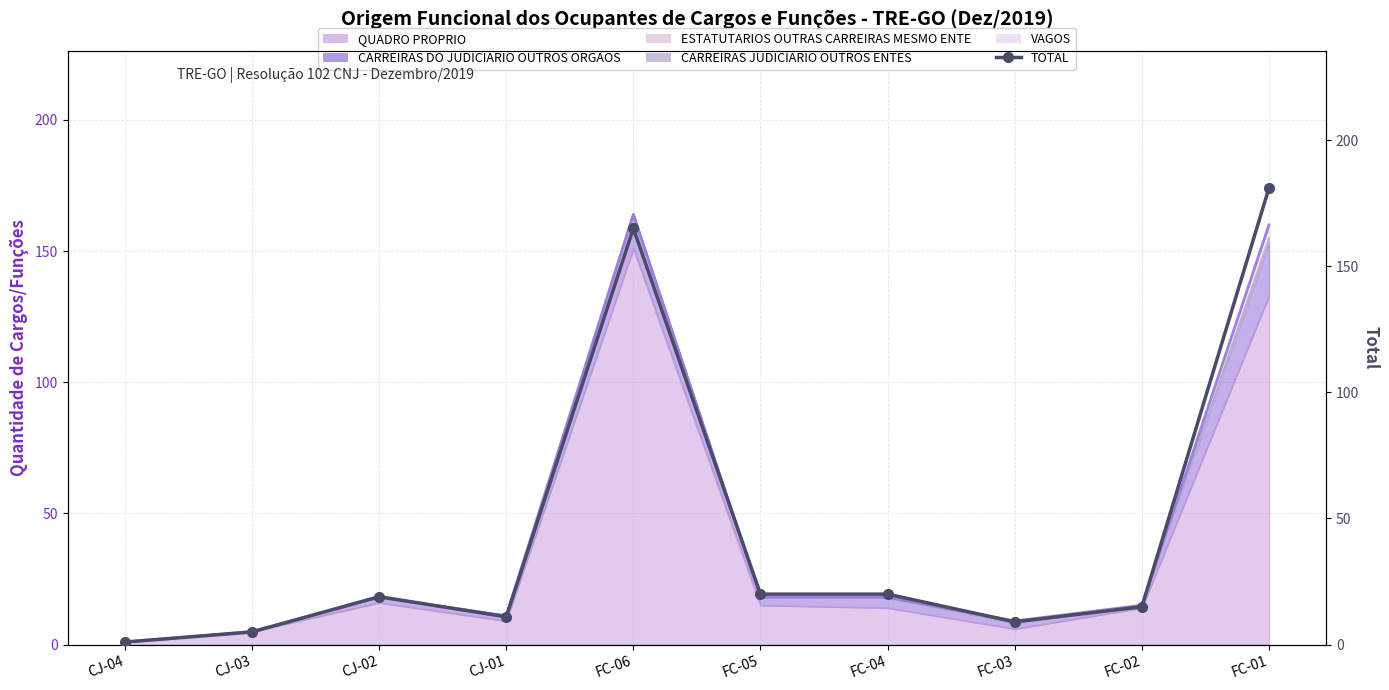

What is the sum of all values?

446